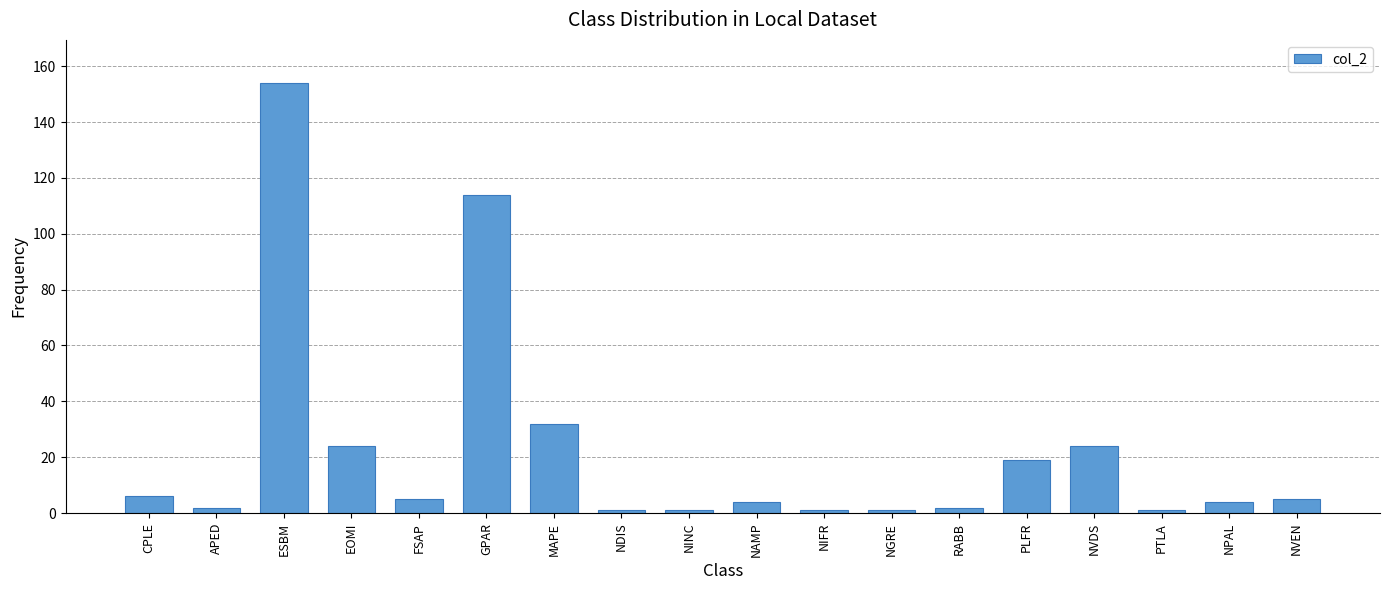

Which has a higher value, NIFR or GPAR?

GPAR